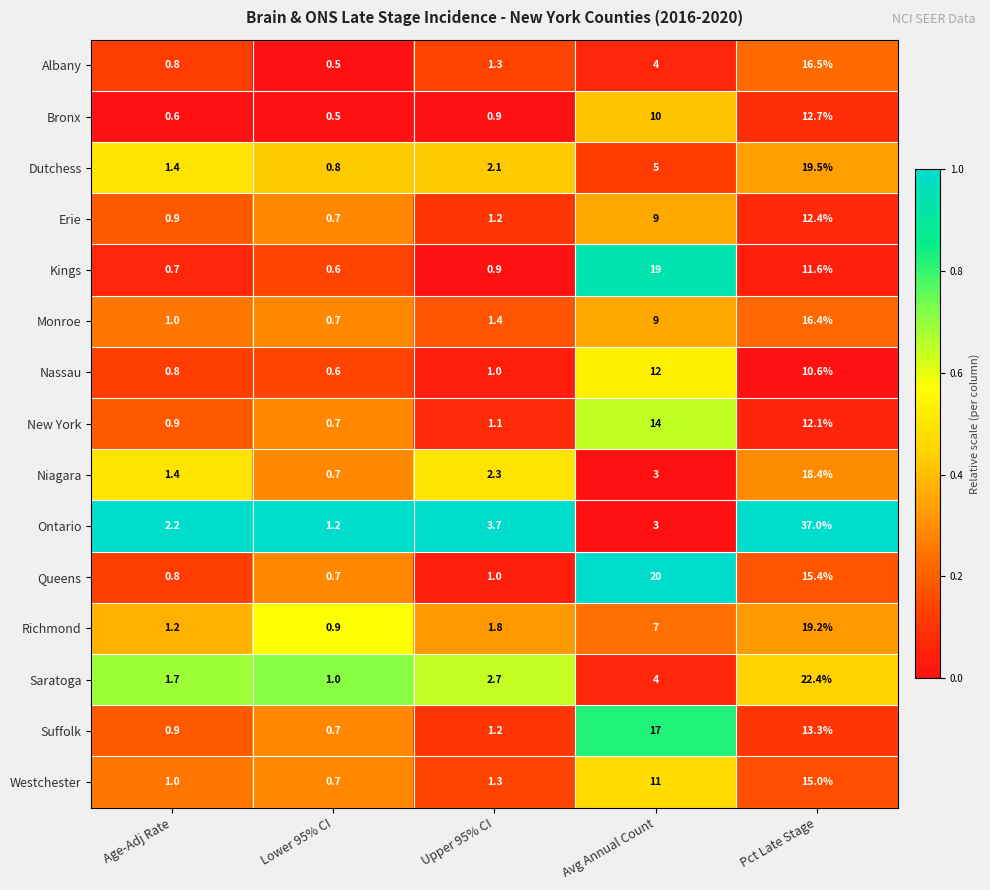

The value of New York at Lower 95% CI is 0.7. True or false?

True